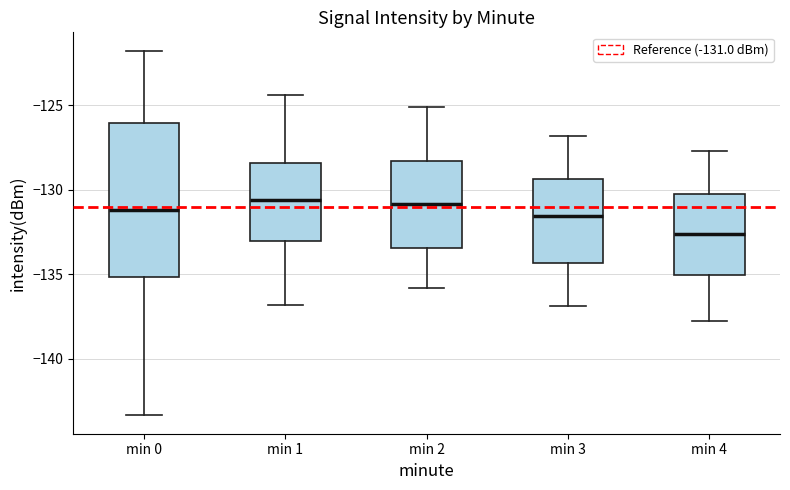

Which box's median line is the lowest?

min 4